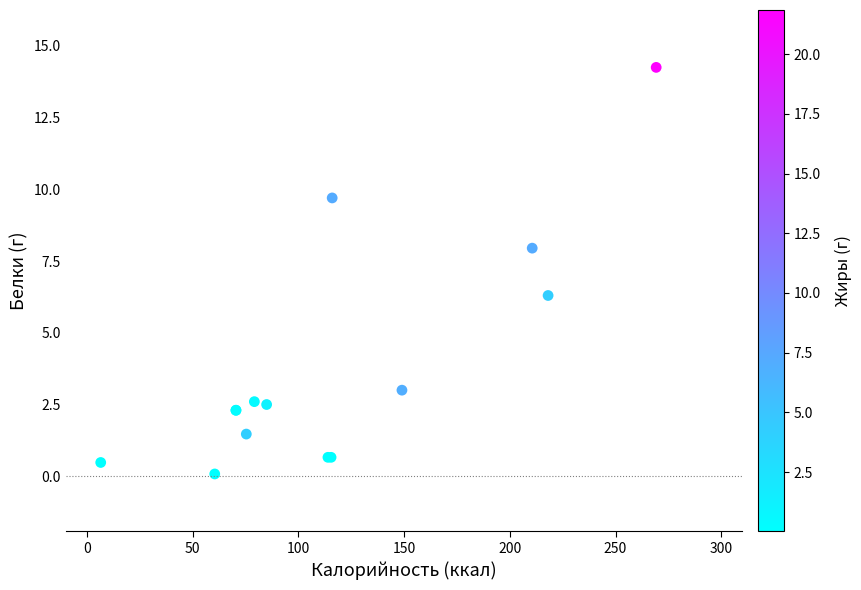

What Y value in the scatter plot is closest to 7?

6.3